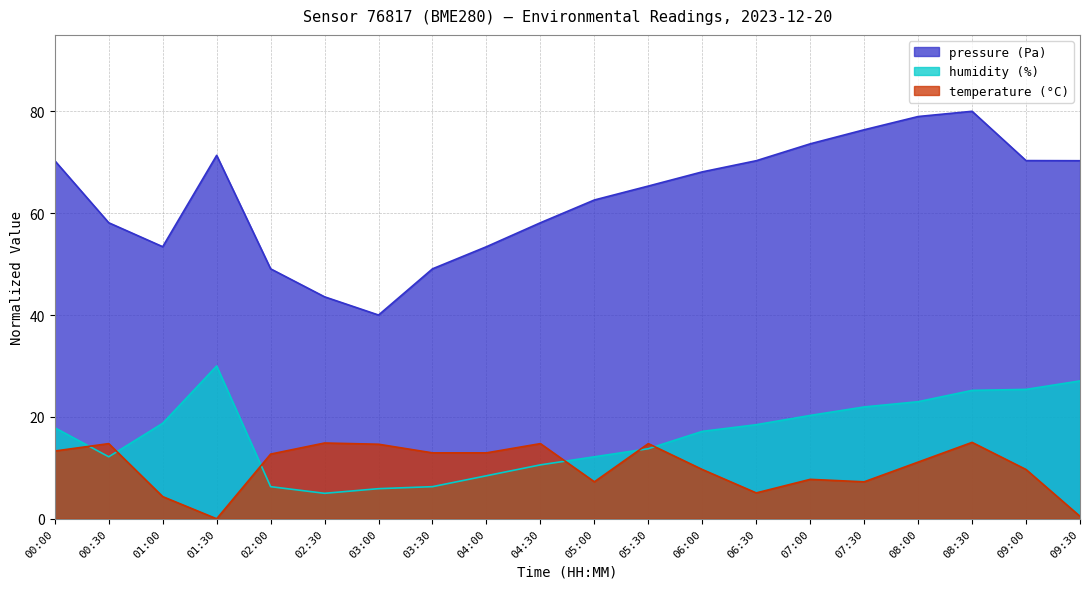

At which category does temperature reach its first local valley?

01:30